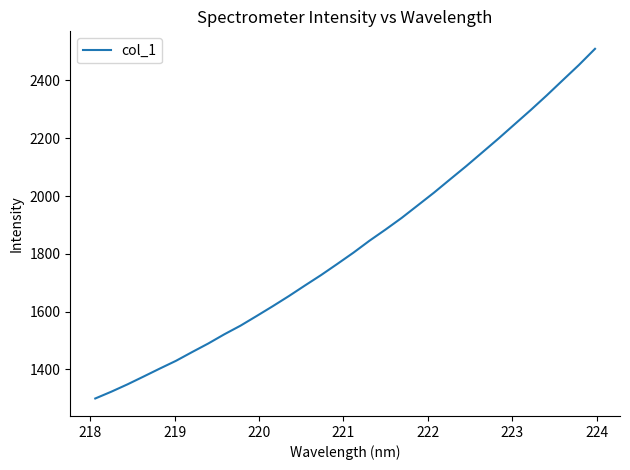

What is the difference between the maximum and minimum values?

1210.8